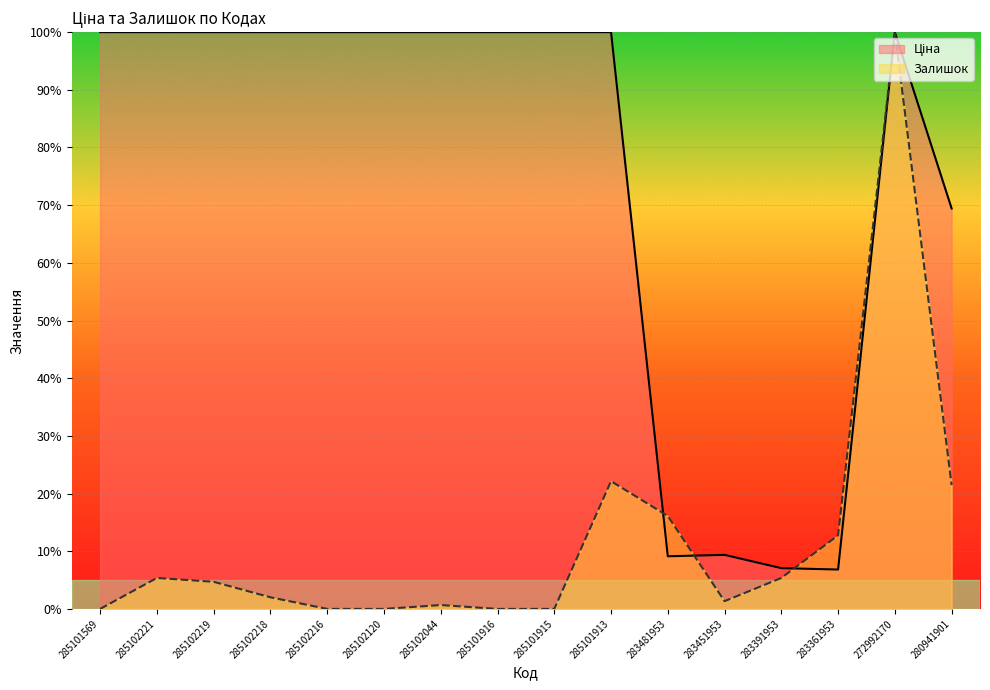

What is the average value of the Ціна series?

75.1